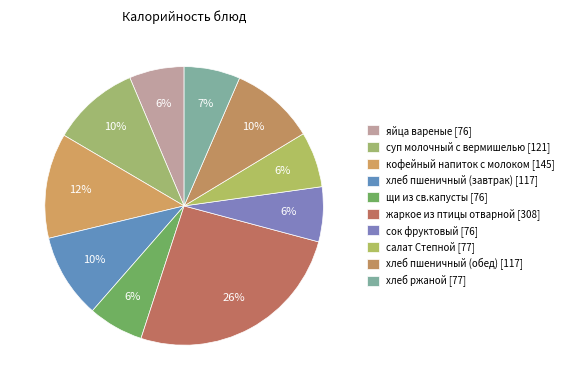

How many segments does this pie chart have?

10